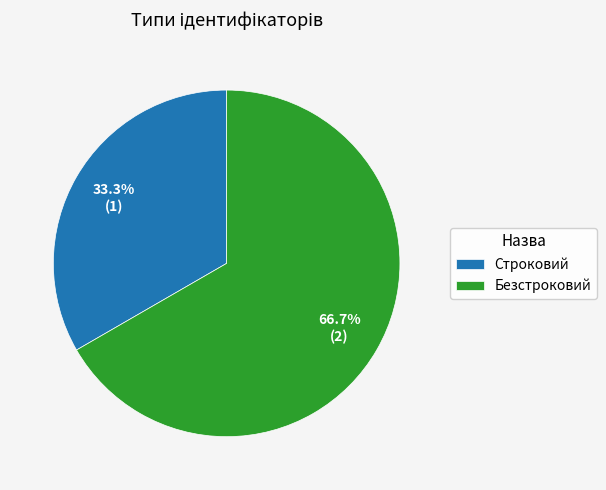

What is the majority slice?

Безстроковий